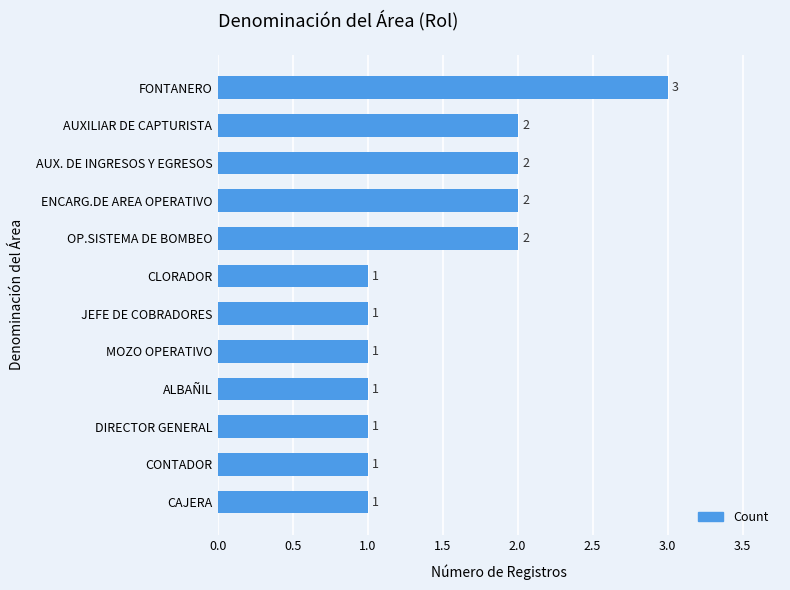

The value at FONTANERO is 3. True or false?

True